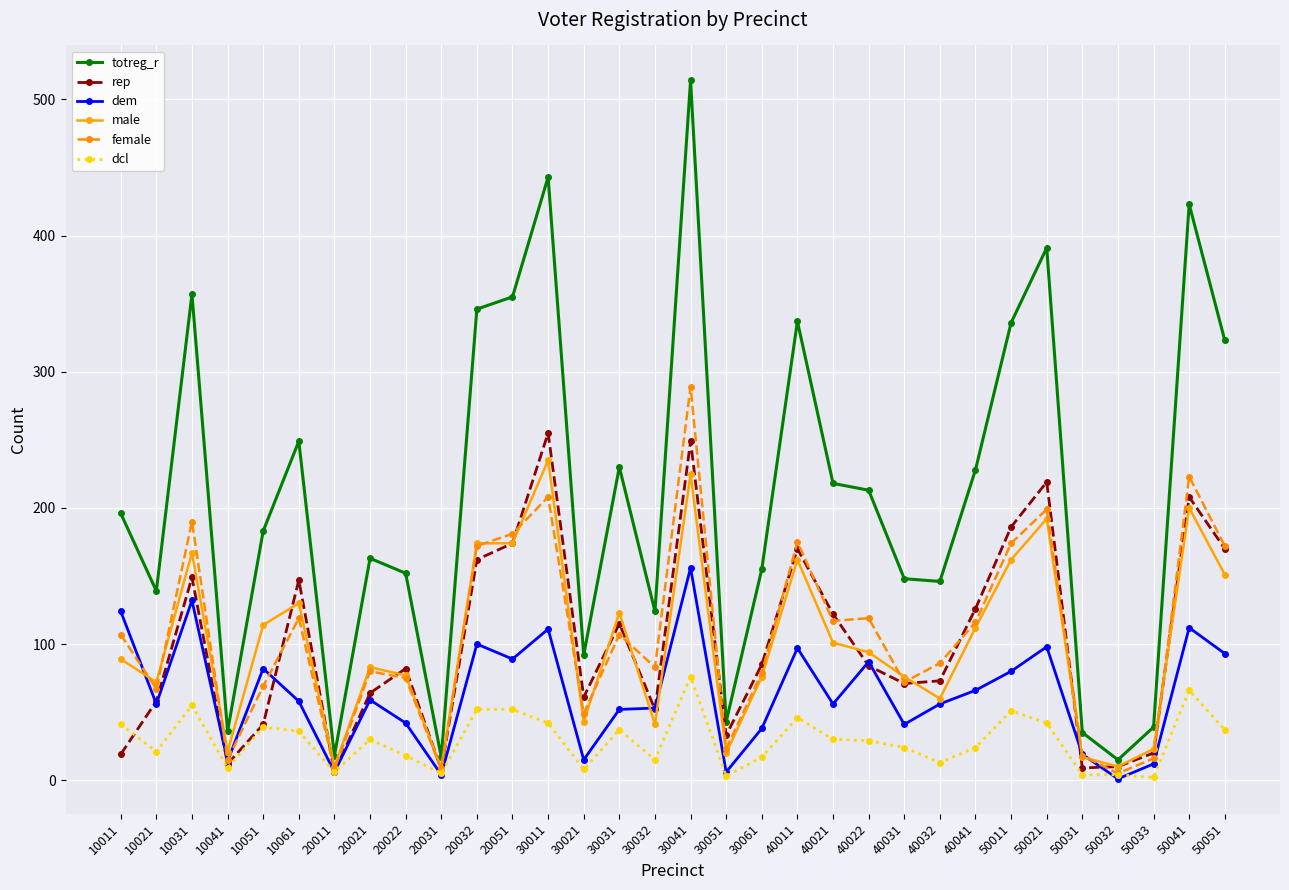

What is the approximate value of dcl at 50041, to the nearest 10?

70